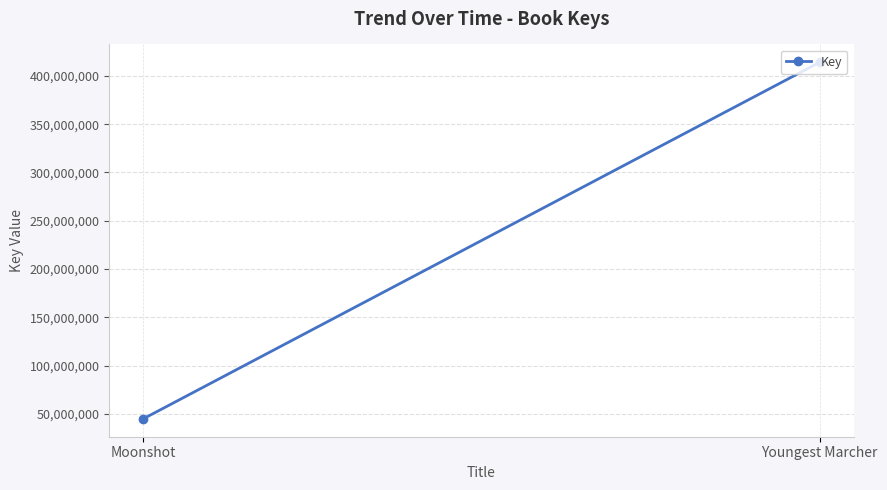

What is the difference between the values at Youngest Marcher and Moonshot?

369442629